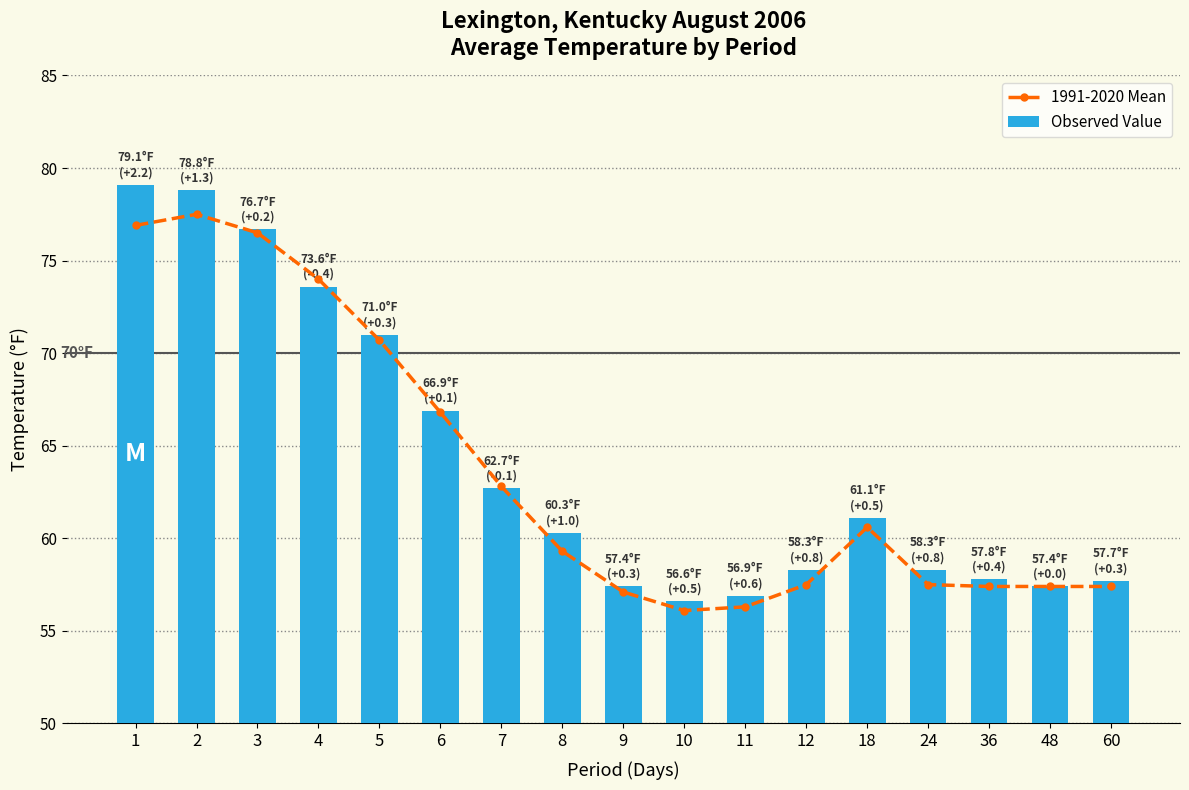

Reading left to right, extract all data points from this chart.

1991-2020 Mean: 1=76.9	2=77.5	3=76.5	4=74.0	5=70.7	6=66.8	7=62.8	8=59.3	9=57.1	10=56.1	11=56.3	12=57.5	18=60.6	24=57.5	36=57.4	48=57.4	60=57.4
Observed Value: 1=79.1	2=78.8	3=76.7	4=73.6	5=71.0	6=66.9	7=62.7	8=60.3	9=57.4	10=56.6	11=56.9	12=58.3	18=61.1	24=58.3	36=57.8	48=57.4	60=57.7